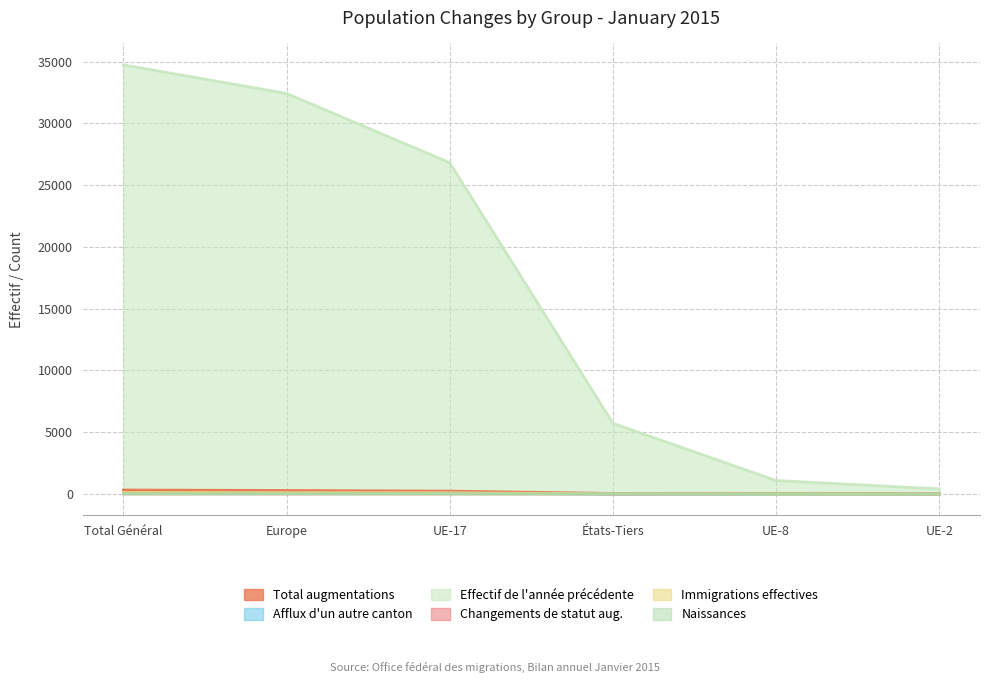

What is the difference between the Changements de statut aug. values at UE-8 and Europe?

107